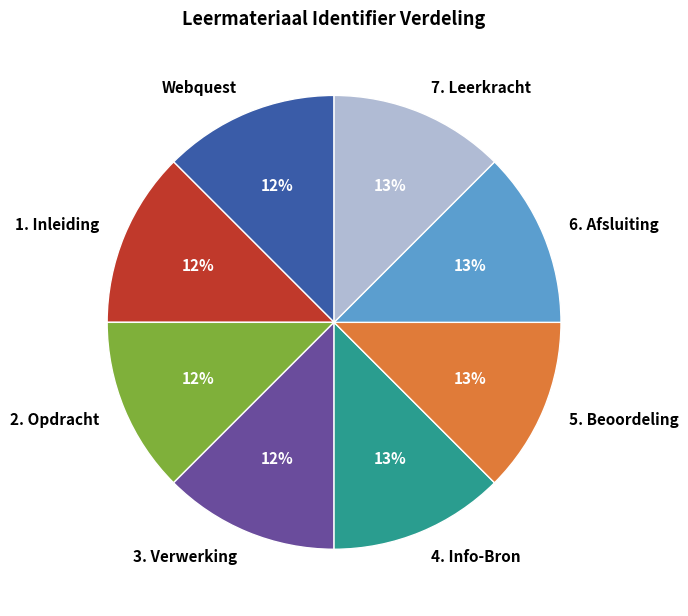

How many segments does this pie chart have?

8